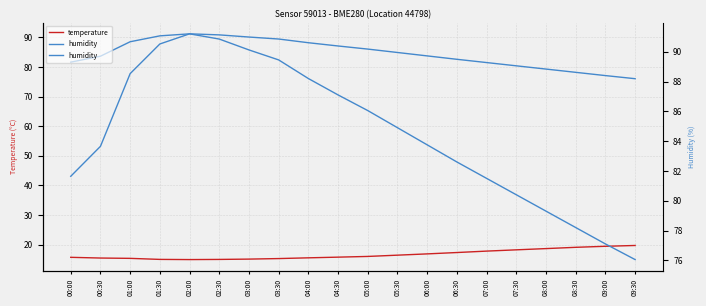

What is the label of the 14th point from the left?

06:30